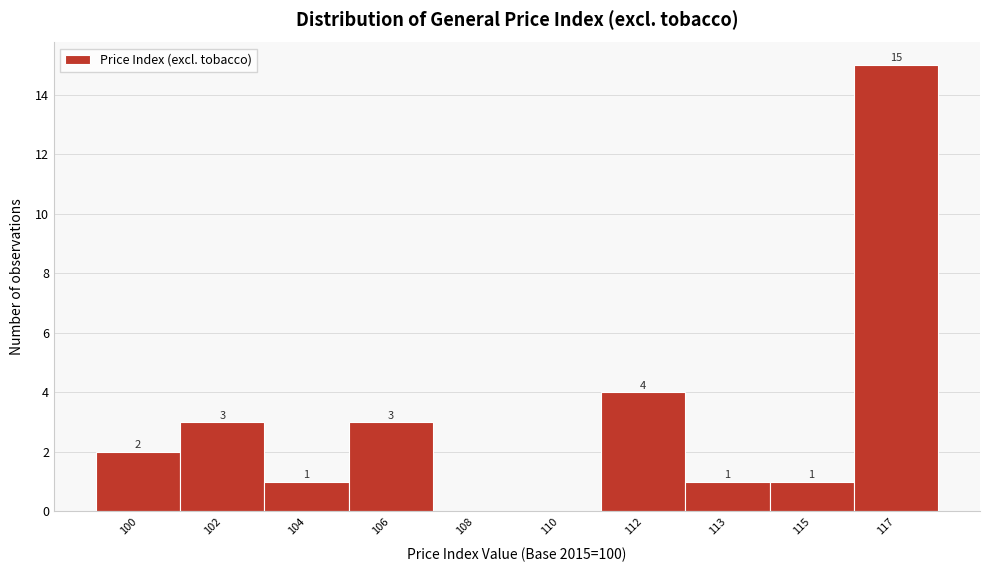

Reading left to right, what are all the values shown in this chart?

100=2	102=3	104=1	106=3	108=0	110=0	112=4	113=1	115=1	117=15